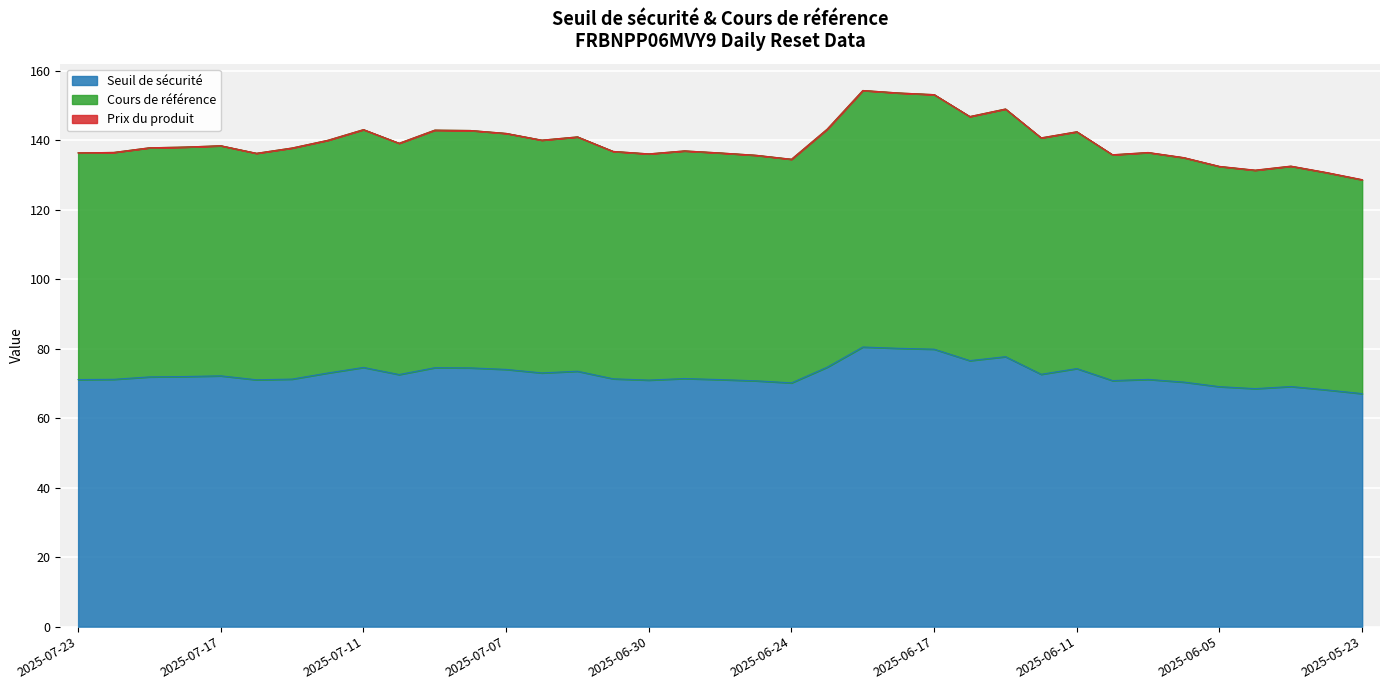

At which category does Cours de référence reach its first local valley?

2025-07-16